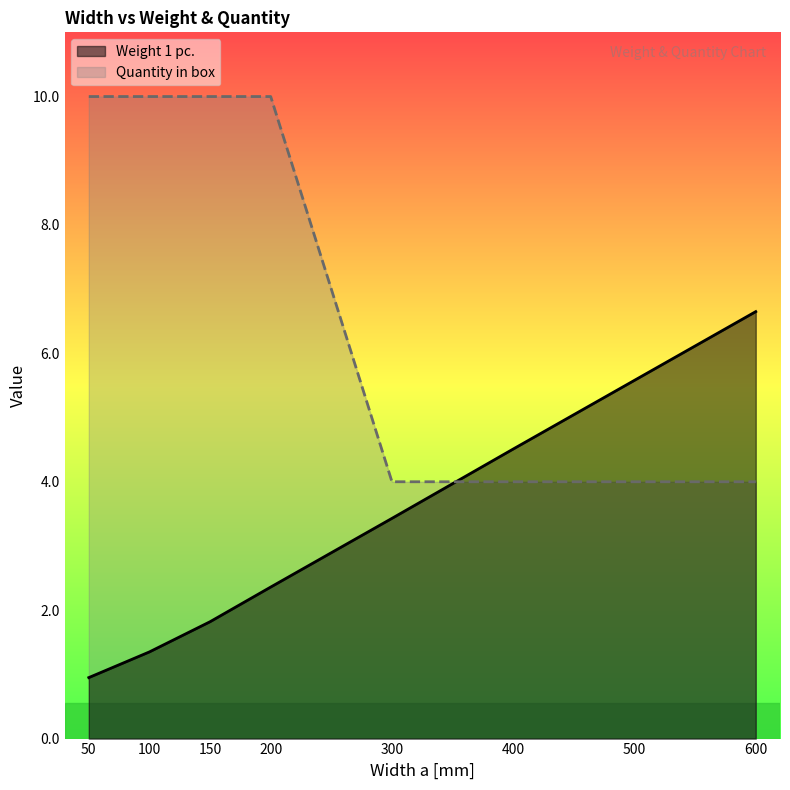

After their last crossing, which series has the higher values: Quantity in box or Weight 1 pc.?

Weight 1 pc.